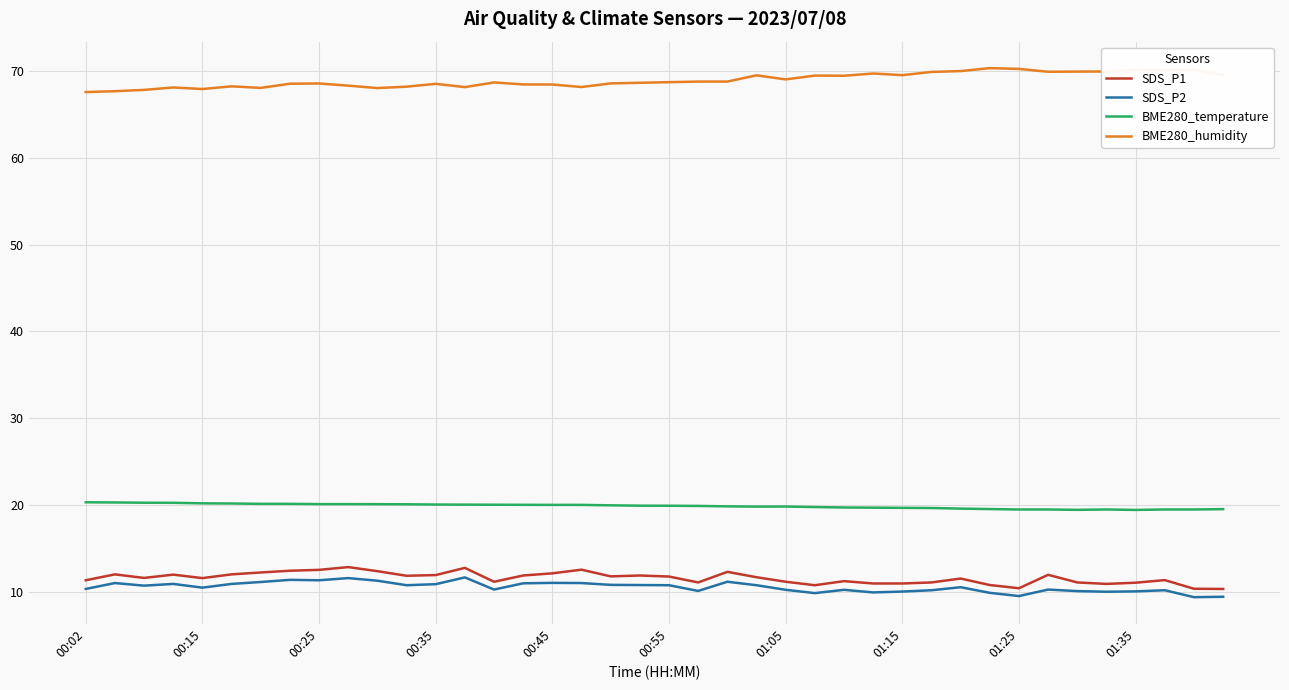

Which series has the largest total across all categories?

BME280_humidity